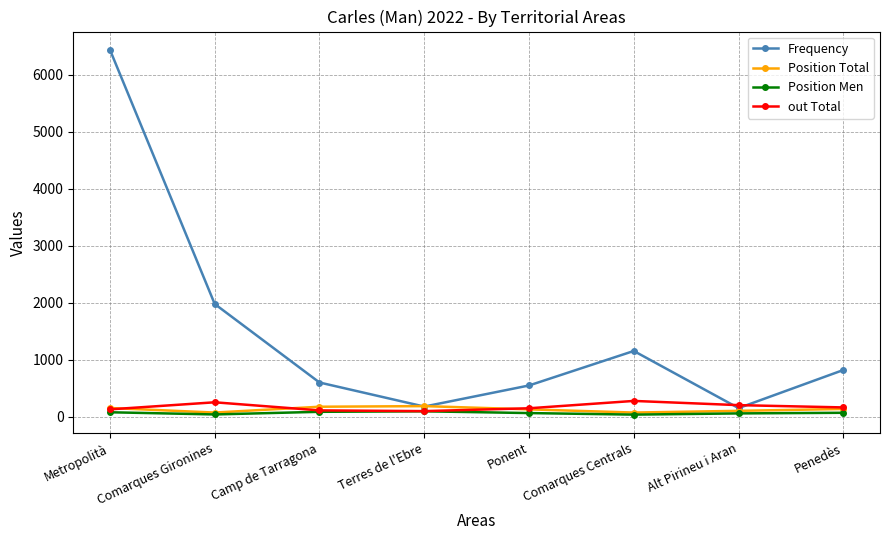

What value does the out Total series have at Comarques Gironines?

254